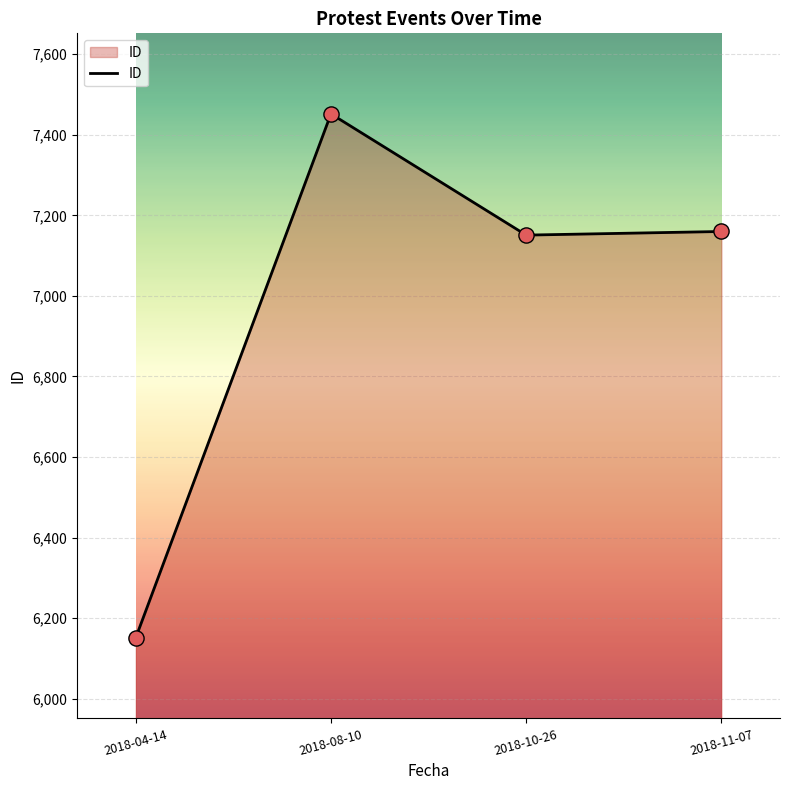

What is the ratio of the value at 2018-10-26 to the value at 2018-08-10?

1.0